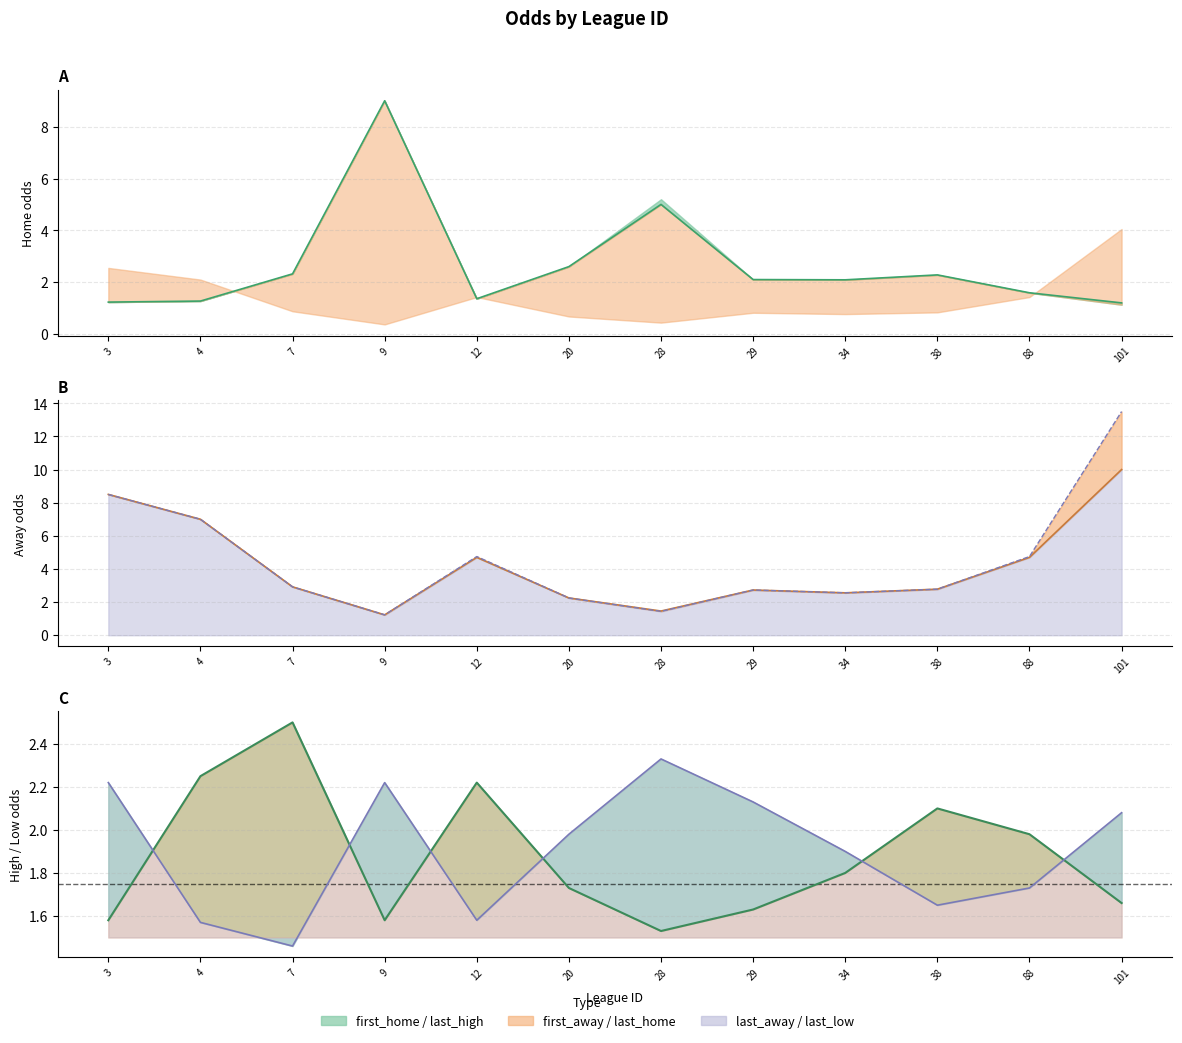

At how many categories does at least one series exceed 2?

12